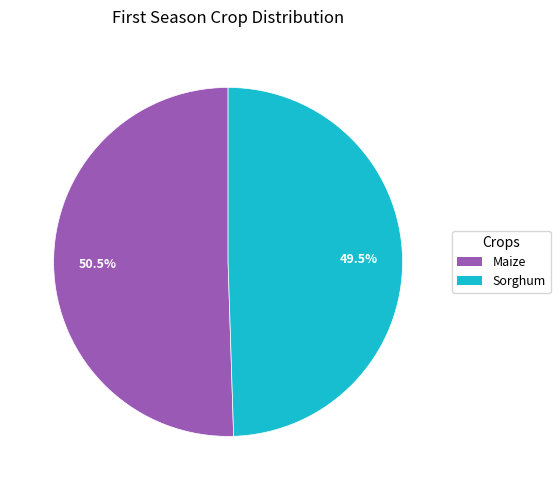

The Sorghum slice represents 57% of the pie. True or false?

False